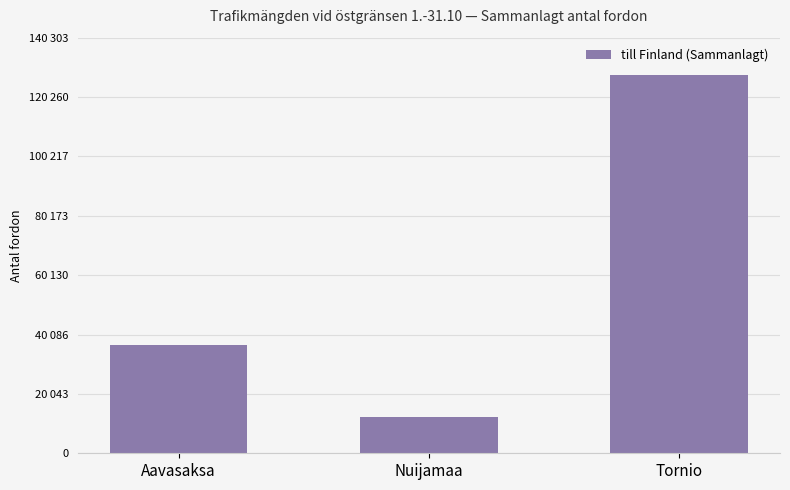

Approximately how many times larger is the value at Aavasaksa compared to Nuijamaa?

3.0